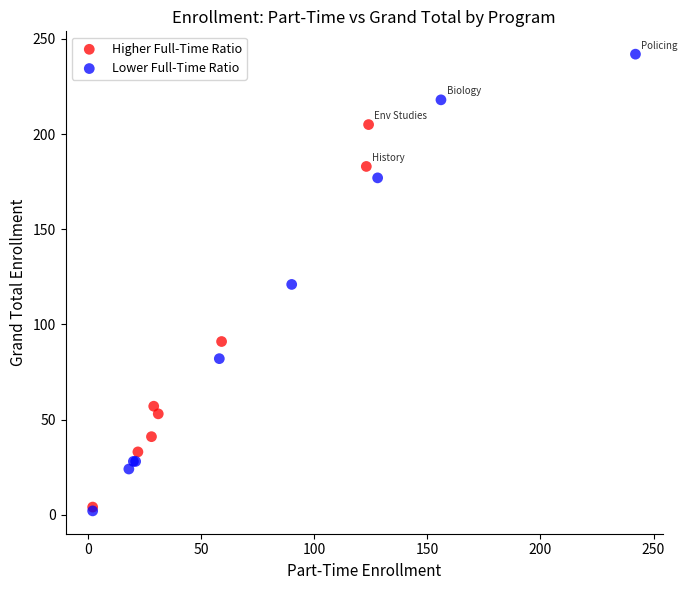

Which series has the largest Y range (max minus min)?

Lower Full-Time Ratio